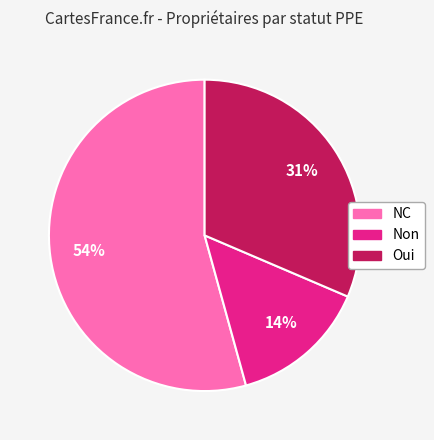

Do NC and Oui together represent more than half of the pie?

Yes